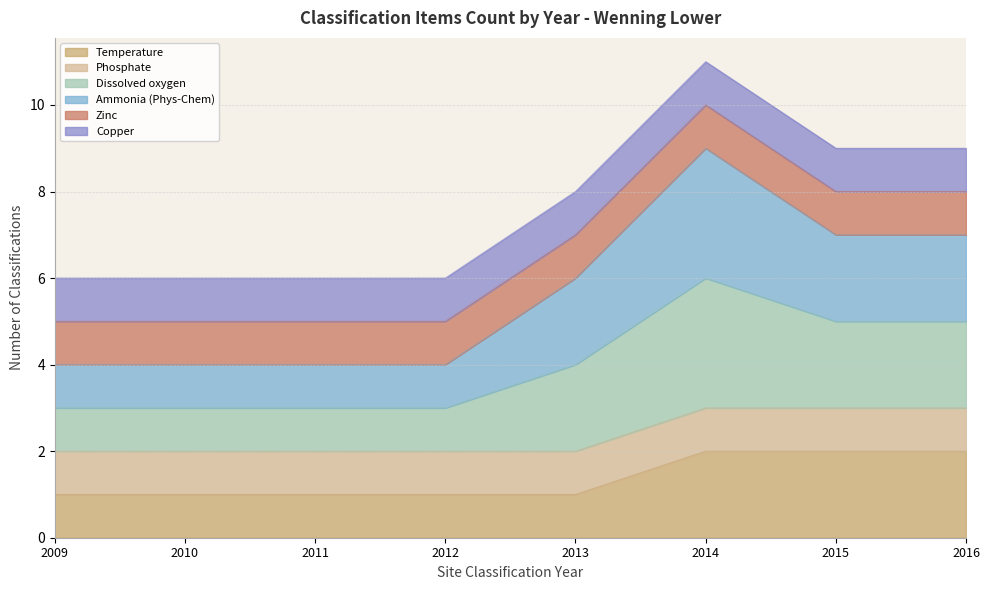

How many lines are shown in the chart?

6